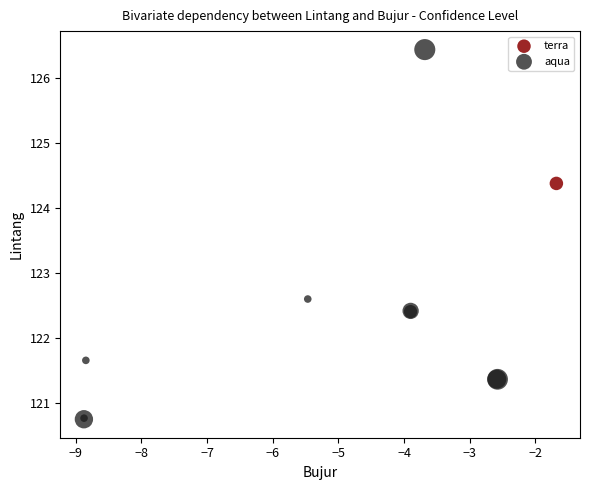

What are all the series names shown in the legend?

terra, aqua